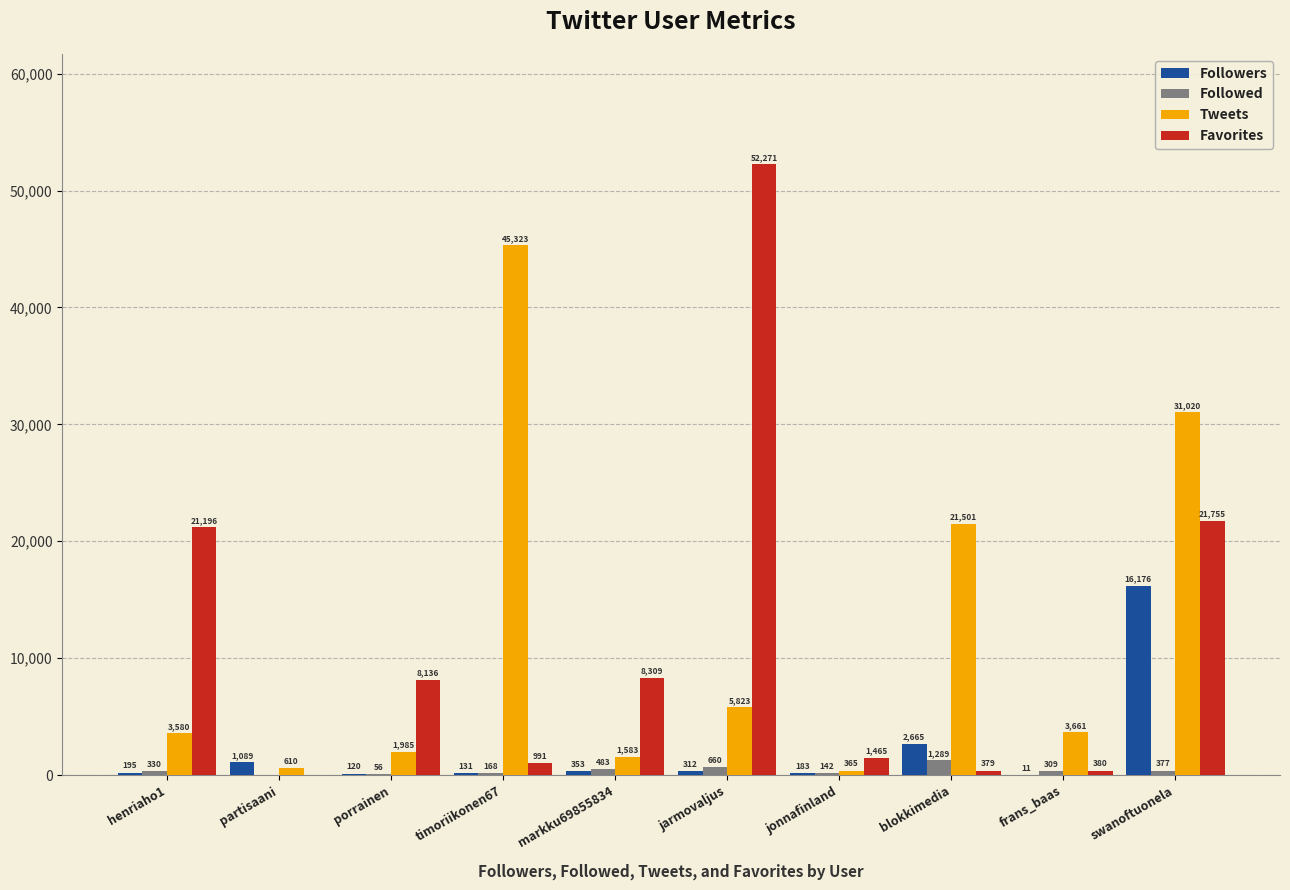

Which series has the largest range (max minus min)?

Favorites